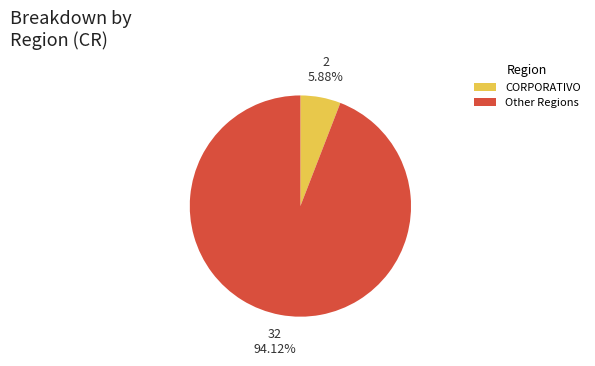

Is there a majority slice in this chart?

Yes